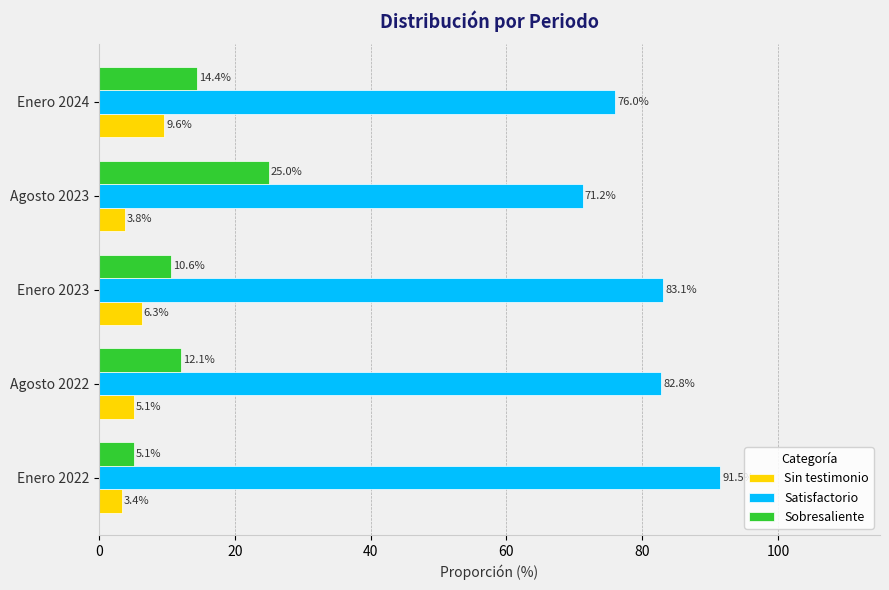

Rank the categories by Satisfactorio value from lowest to highest.

Agosto 2023, Enero 2024, Agosto 2022, Enero 2023, Enero 2022